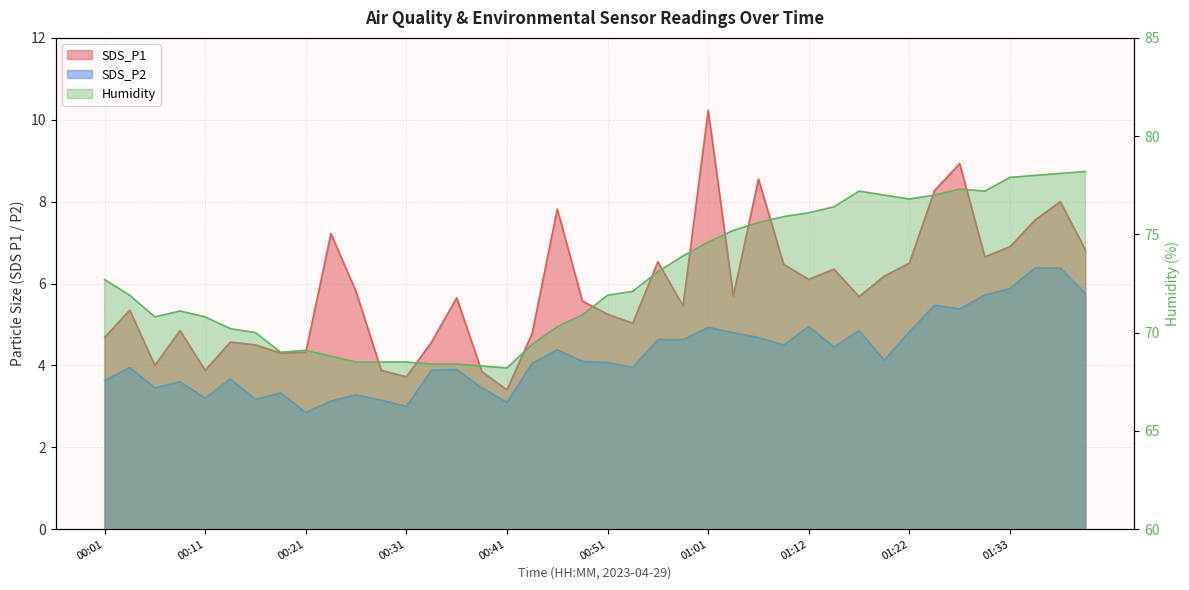

Read the Humidity value at 01:33.

77.9